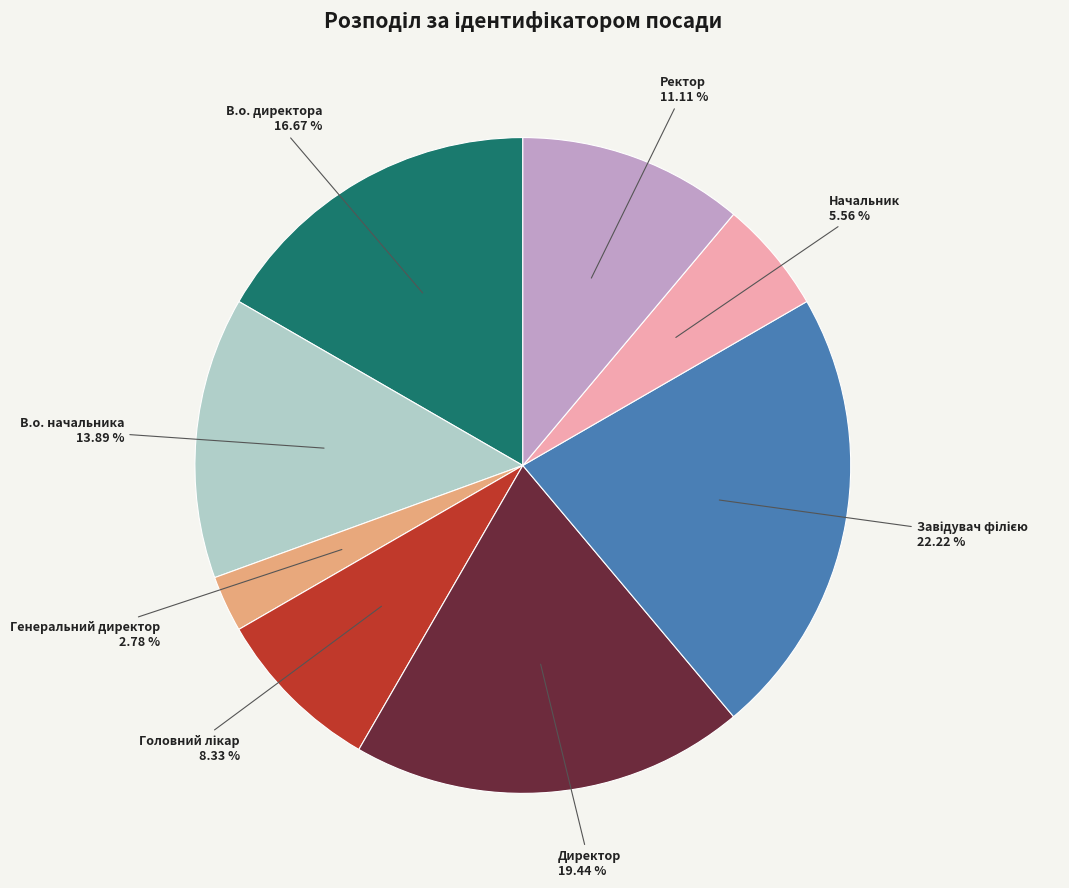

Which slice is the smallest?

Генеральний директор